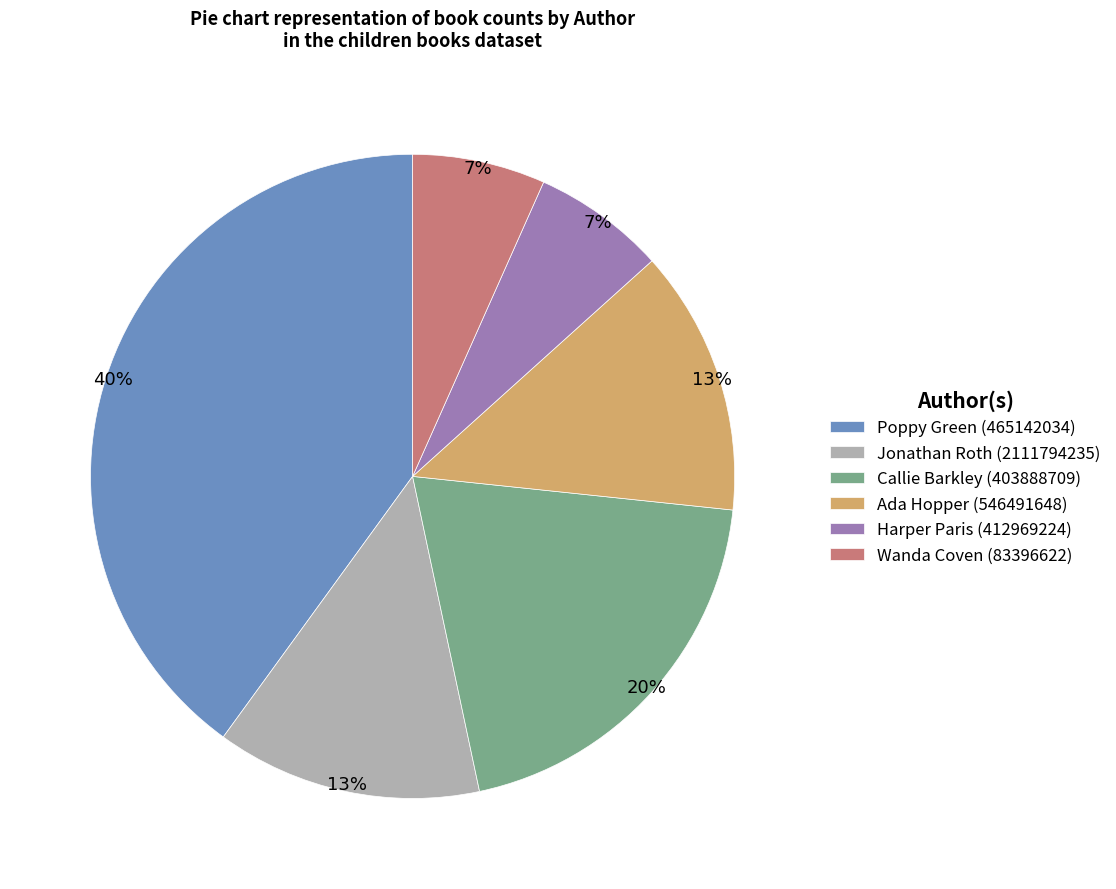

To the nearest percent, what percentage of the pie is Harper Paris (412969224)?

7%